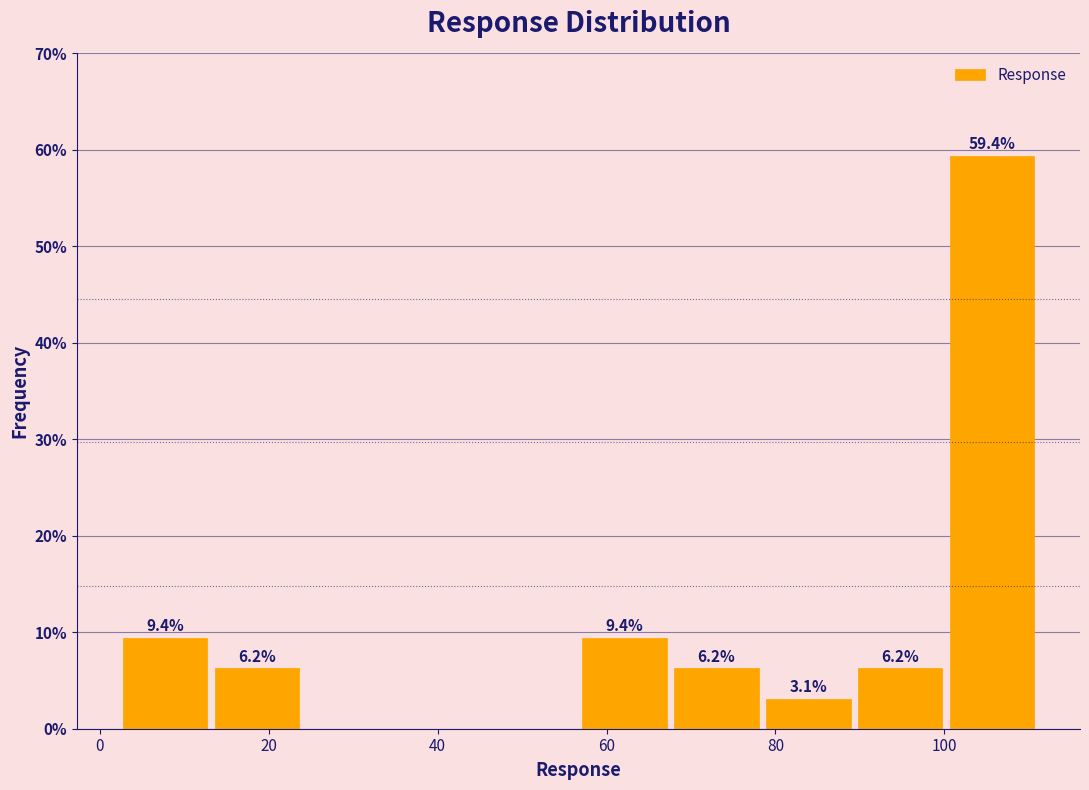

Which range on the x-axis has the tallest bar?

100 to 112